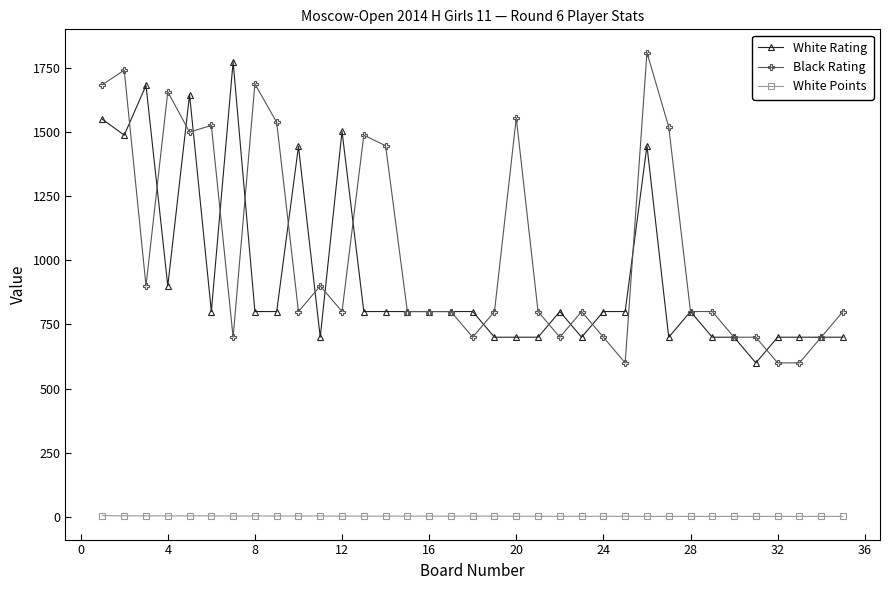

Which series has the largest total across all categories?

Black Rating